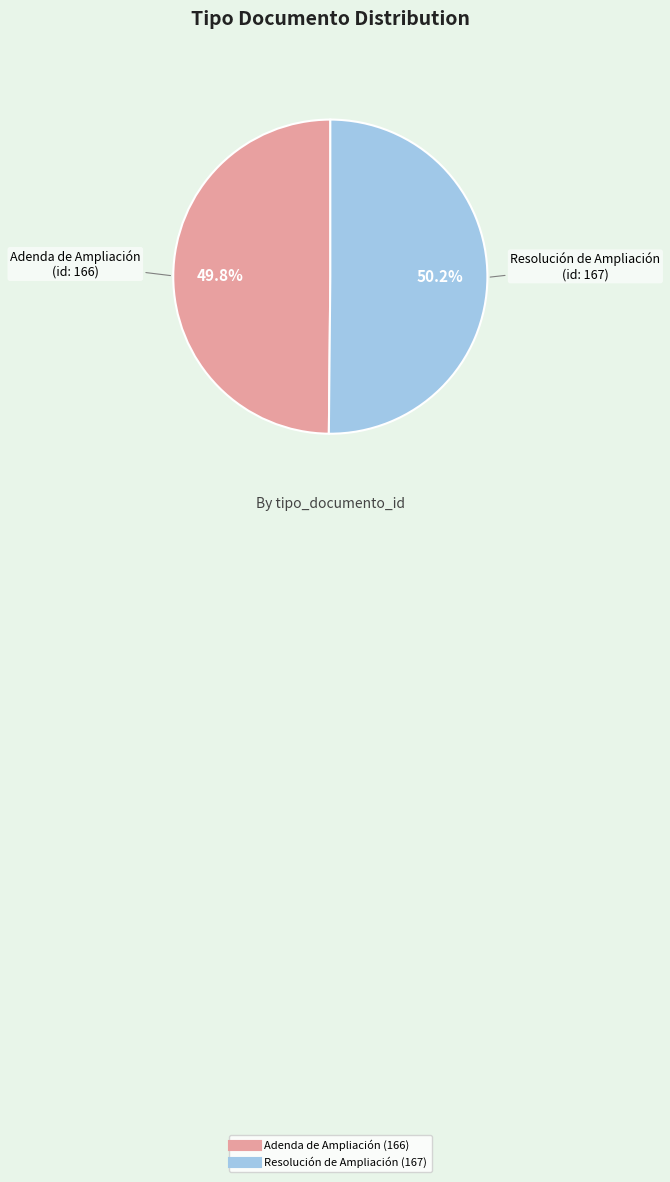

Is there a majority slice in this chart?

Yes